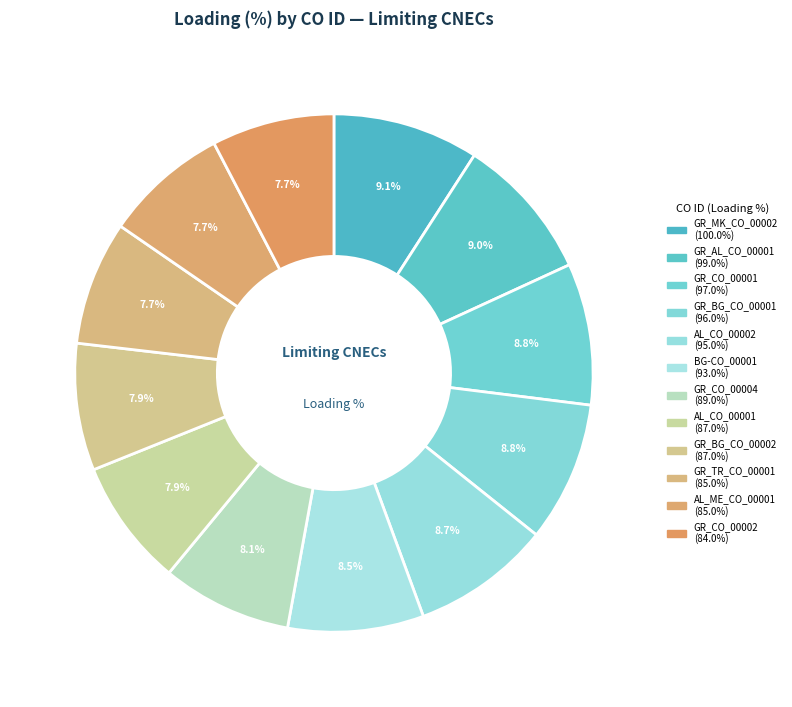

How many slices are in this pie chart?

12